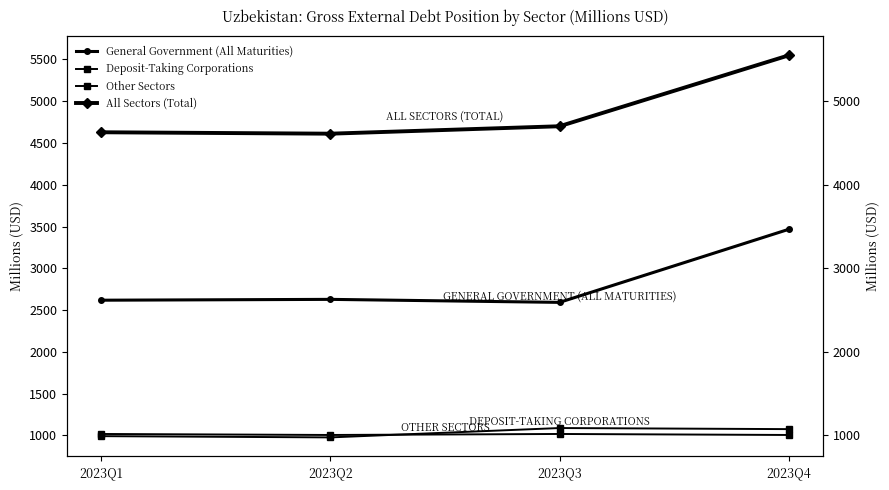

What is the sum of the General Government (All Maturities) values at 2023Q3 and 2023Q4?

6060